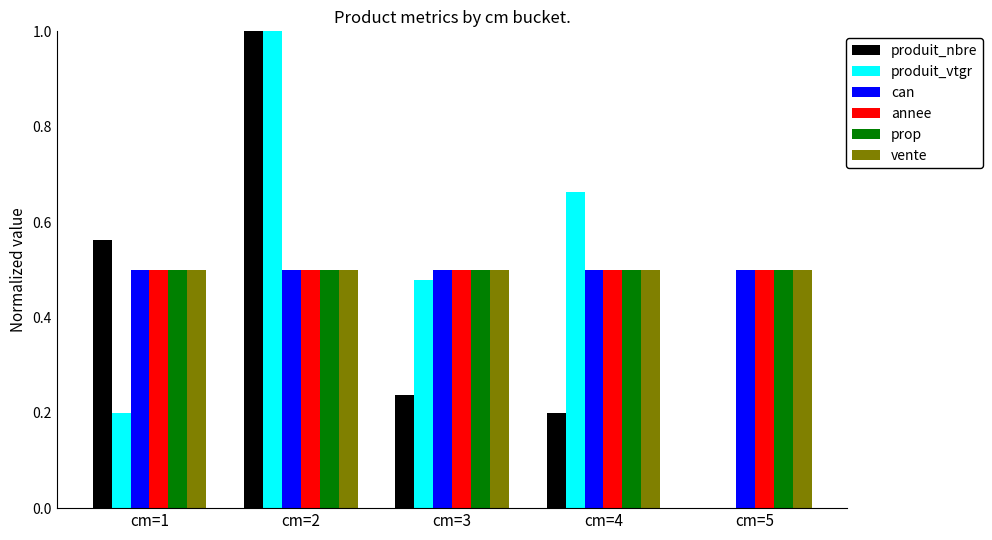

True or false: prop has a value of 0.9 at cm=1.

False